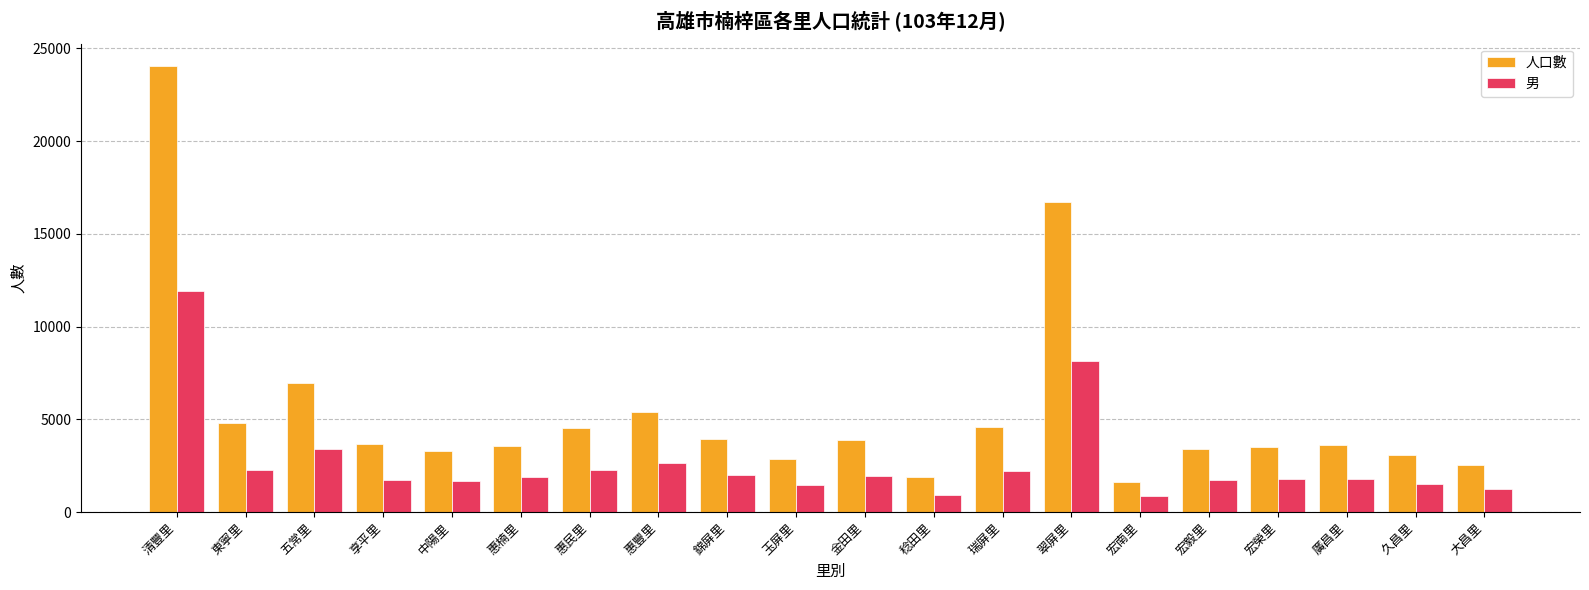

How many bars are there in total?

40